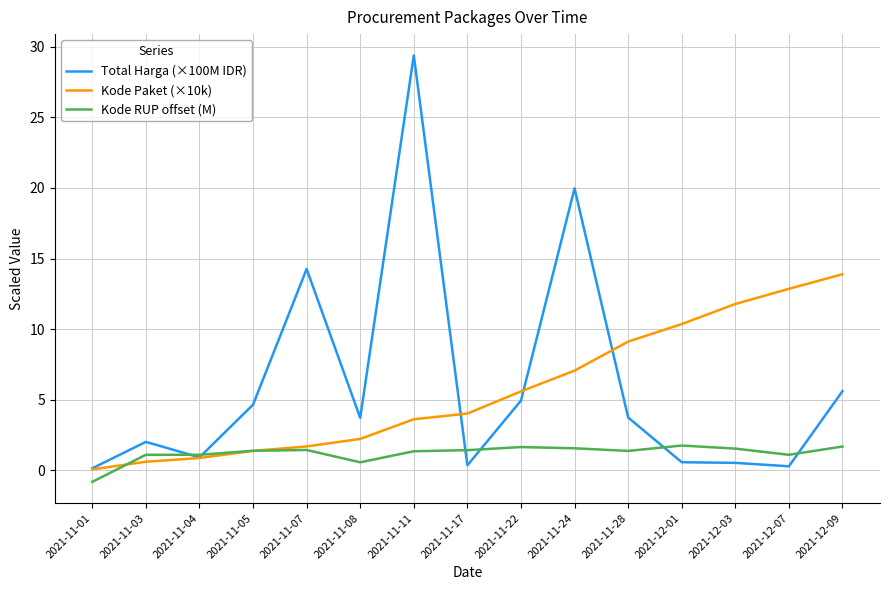

What is the difference between the maximum and second lowest values in the Kode RUP offset (M) series?

1.2